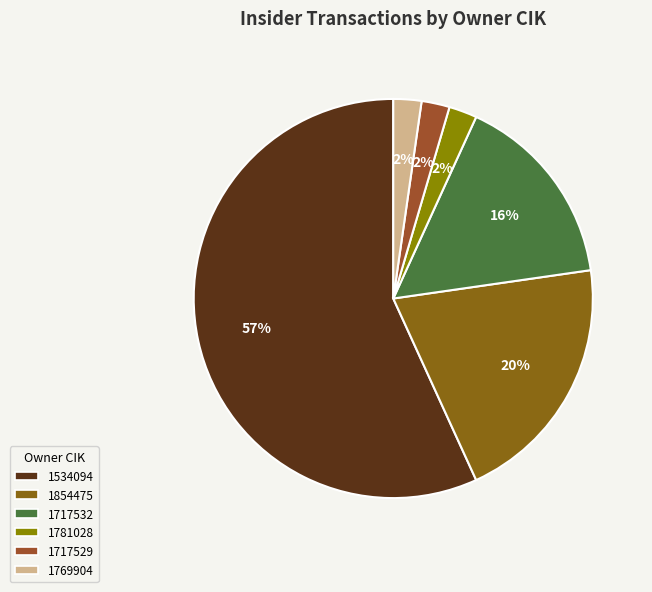

To the nearest percent, what is the combined percentage of 1717529 and 1854475?

23%